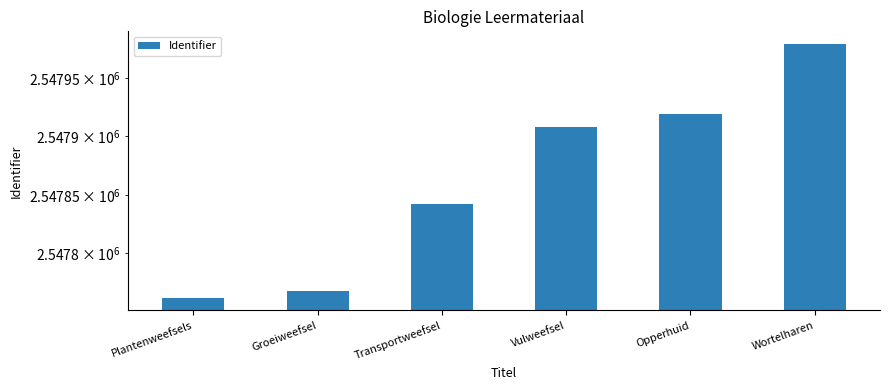

What position from the left is Plantenweefsels?

1